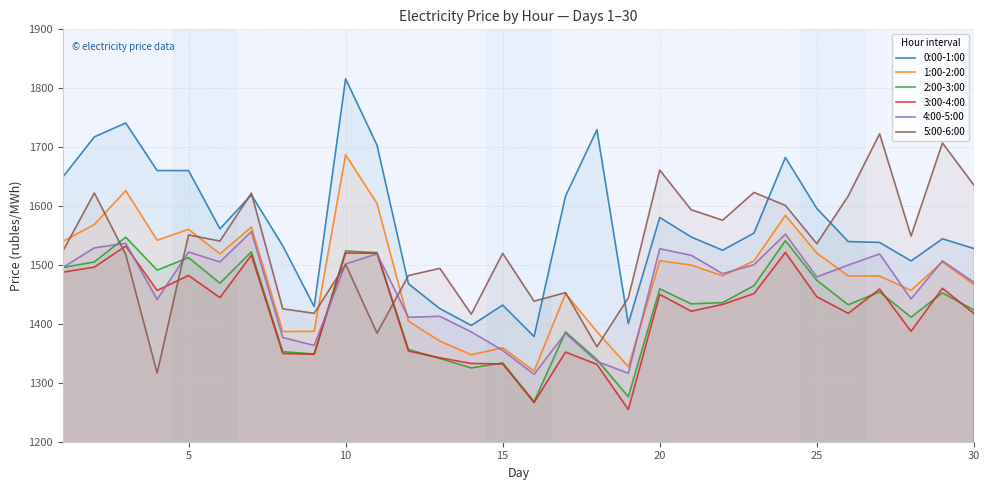

In 1:00-2:00, how many points are higher than both neighbors (excluding endpoints)?

9